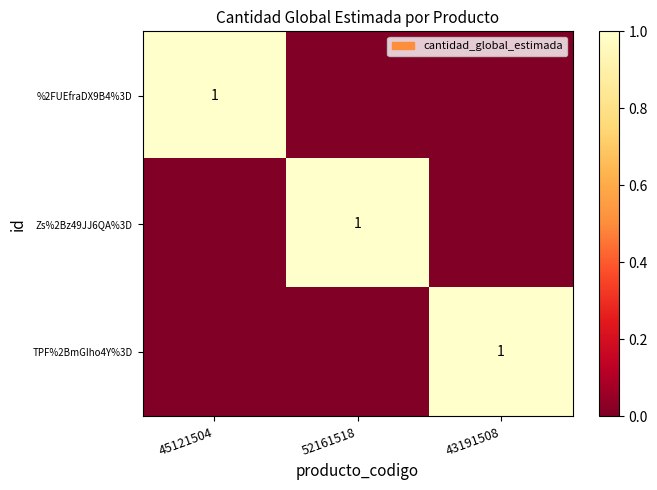

Is it true that %2FUEfraDX9B4%3D equals 1 at 45121504?

True